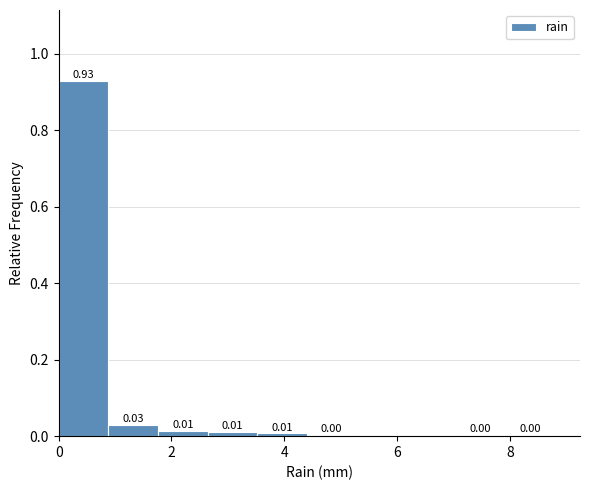

How tall is the bar that spans 2.64 to 3.52 on the x-axis? The bar edges are not printed on the chart, so give them approximately, as read against the axis.

0.01